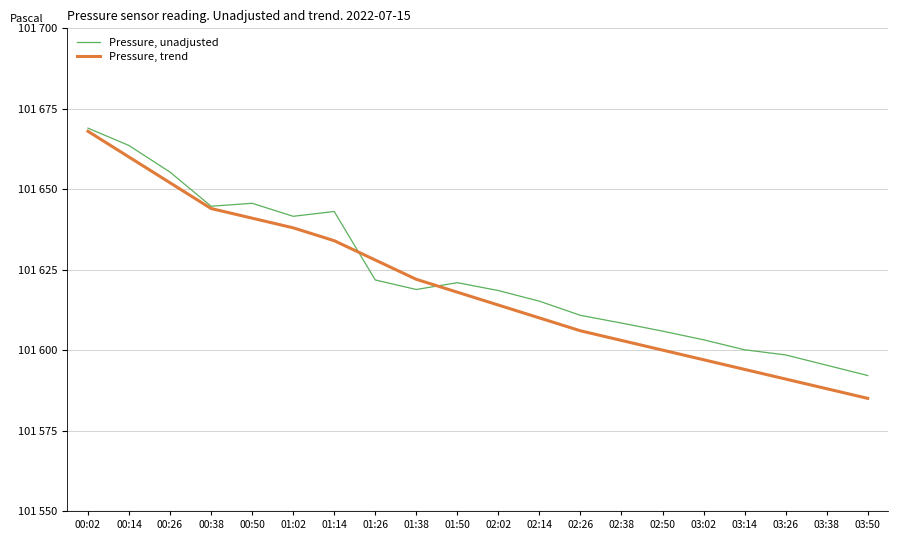

What position from the left is 02:14?

12